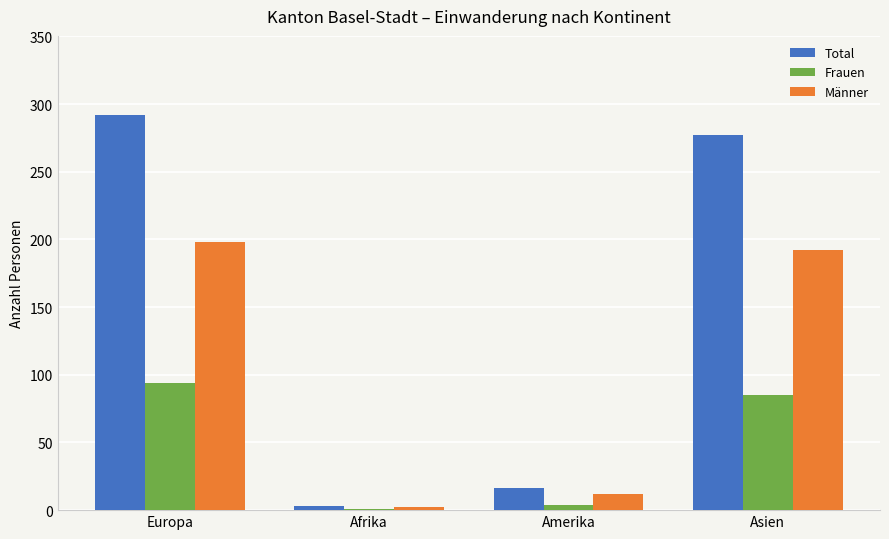

What is the sum of the Frauen values at Europa and Asien?

179